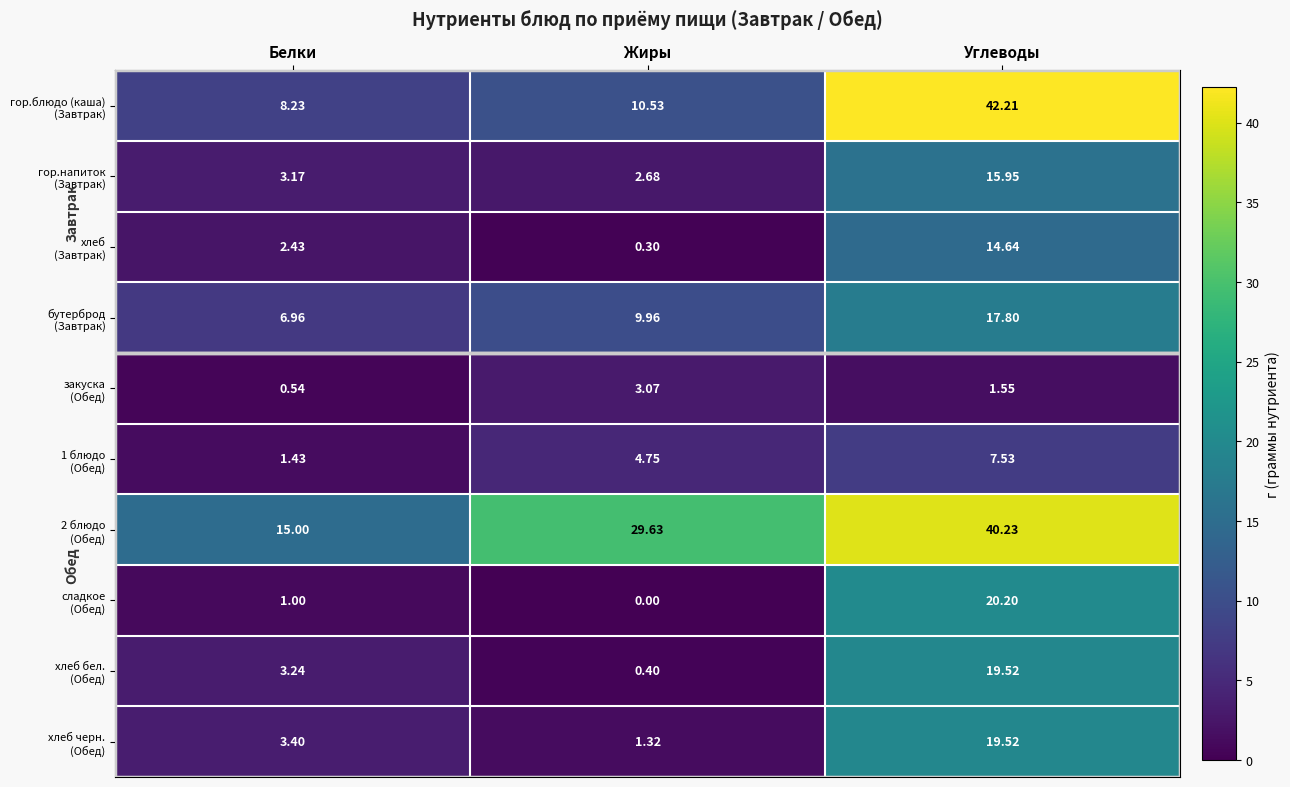

At which category is the sum across all series the highest?

Углеводы